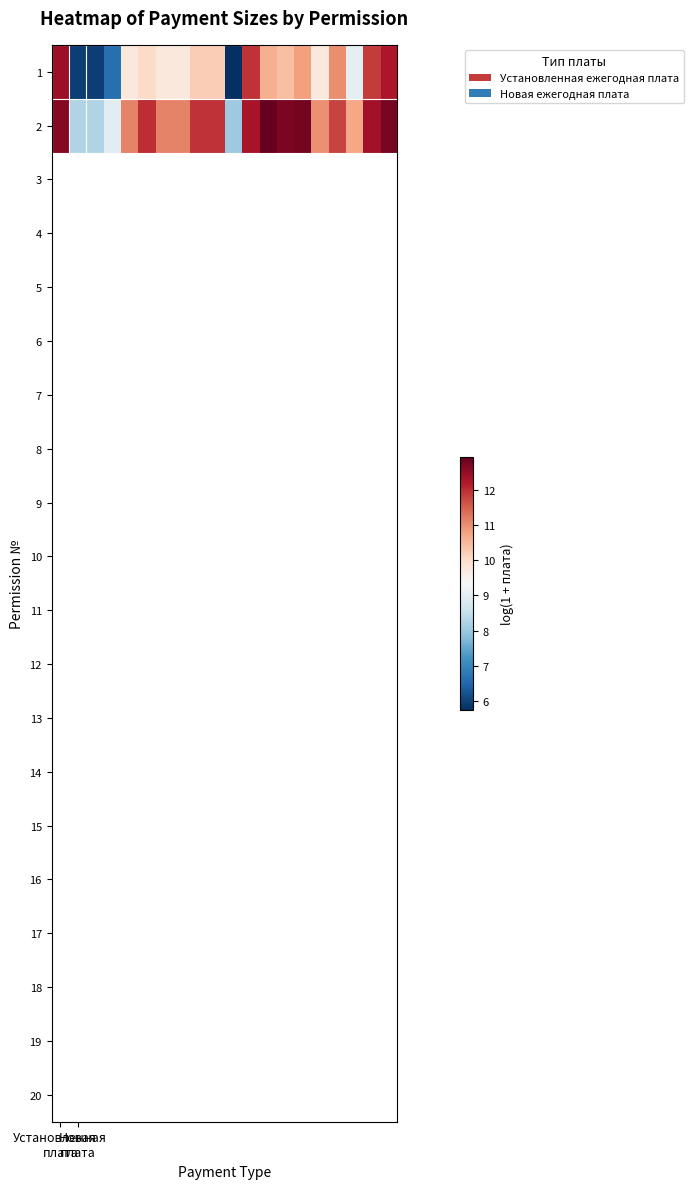

List the series in order of their peak value, lowest first.

1, 2